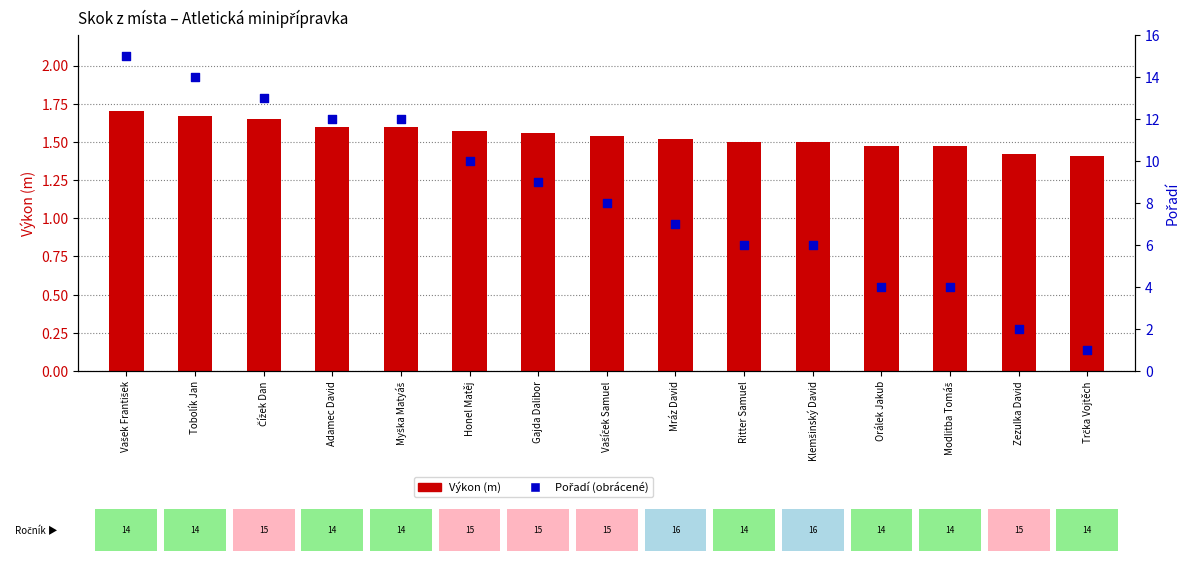

At how many categories does at least one series exceed 7?

8